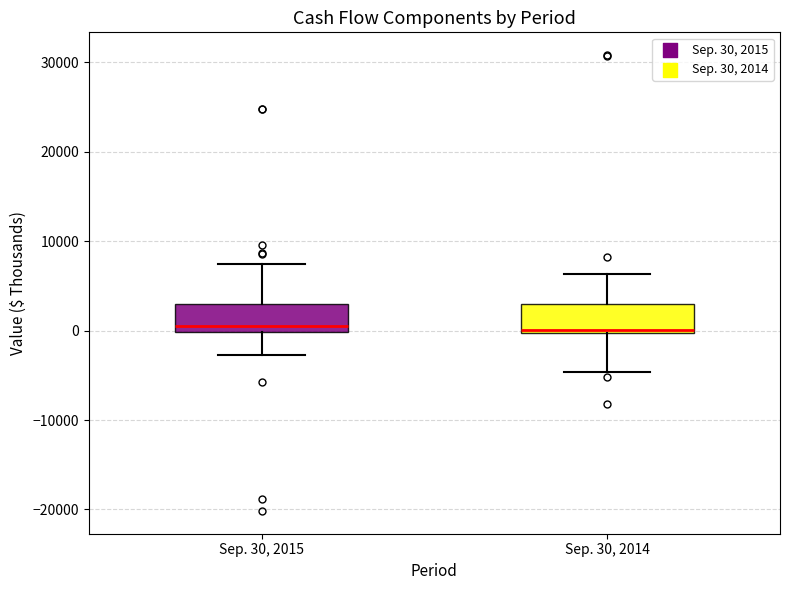

Where is the upper edge of the box for Sep. 30, 2014 on the y-axis? The values are not printed on the chart, so give them approximately, as read against the axis.

3000